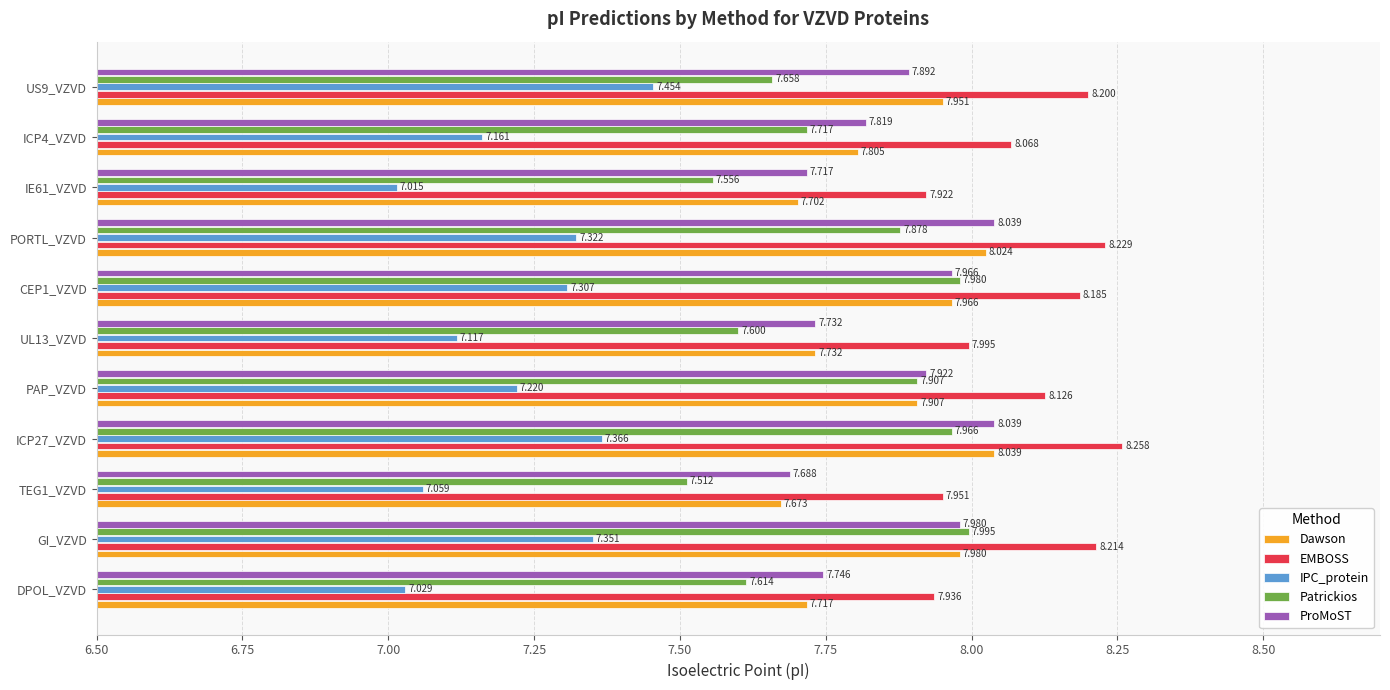

Which series has the largest total across all categories?

EMBOSS